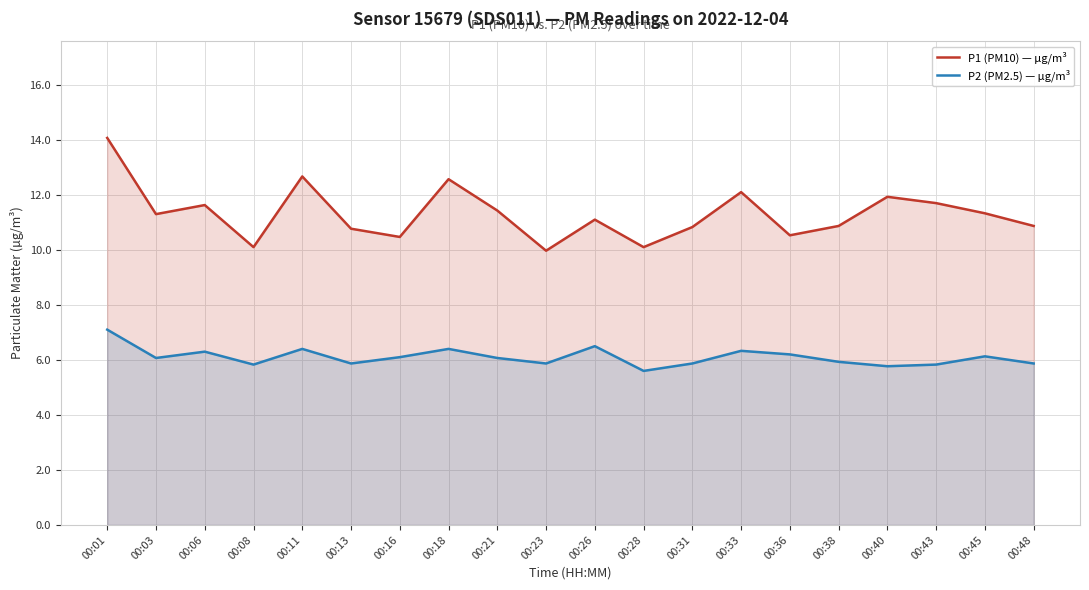

How many lines are shown in the chart?

2